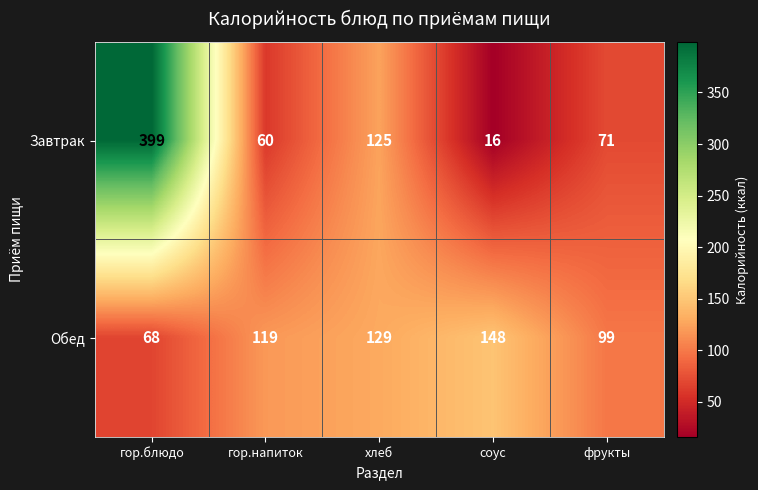

Rank the series at гор.блюдо from lowest to highest value.

Обед, Завтрак